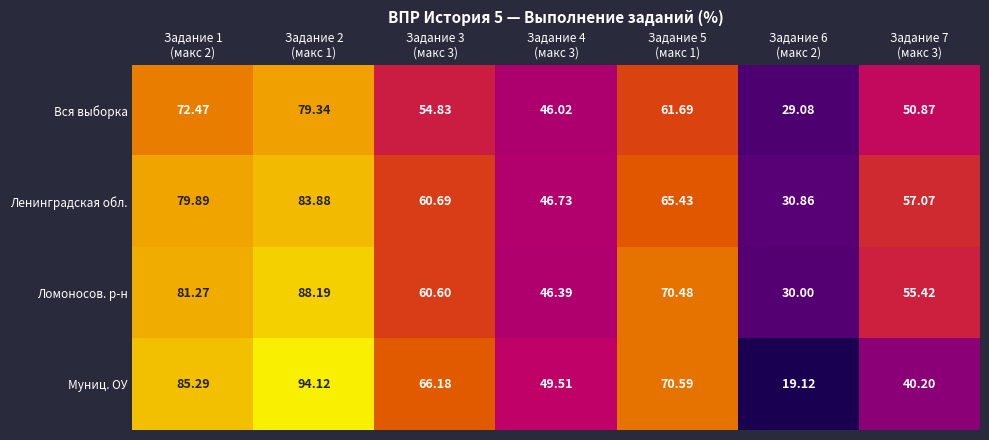

Between Задание 1
(макс 2) and Задание 2
(макс 1), which series saw the biggest shift?

Муниц. ОУ